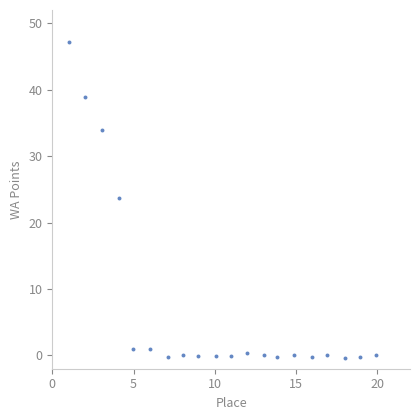

What is the range of Y values (max minus min)?

47.5